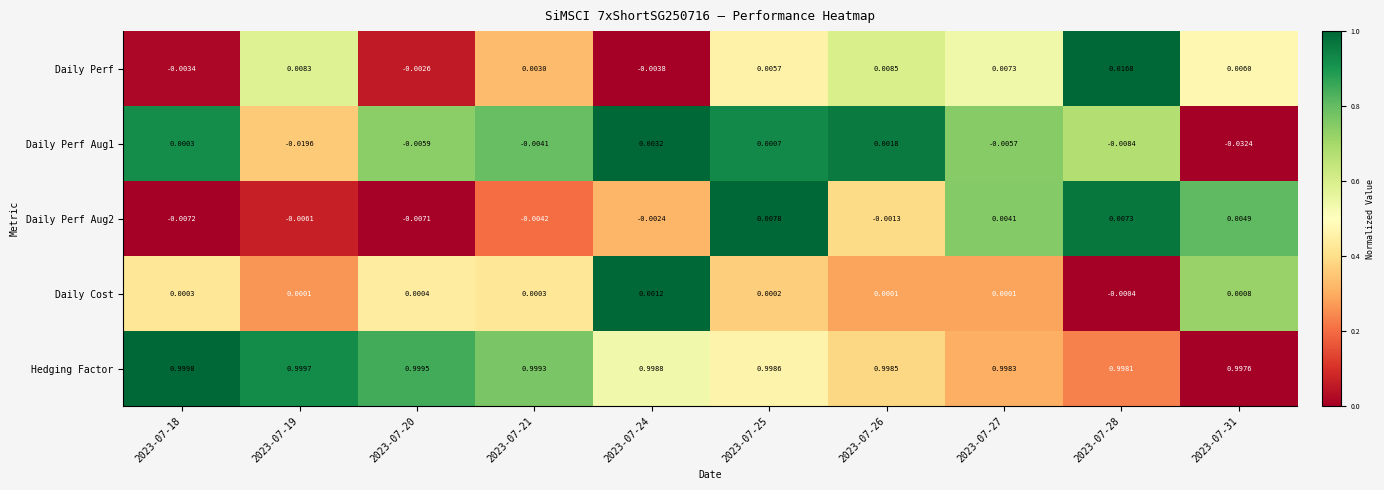

Is the value of Daily Cost at 2023-07-18 greater than the value of Daily Perf Aug2 at 2023-07-28?

No